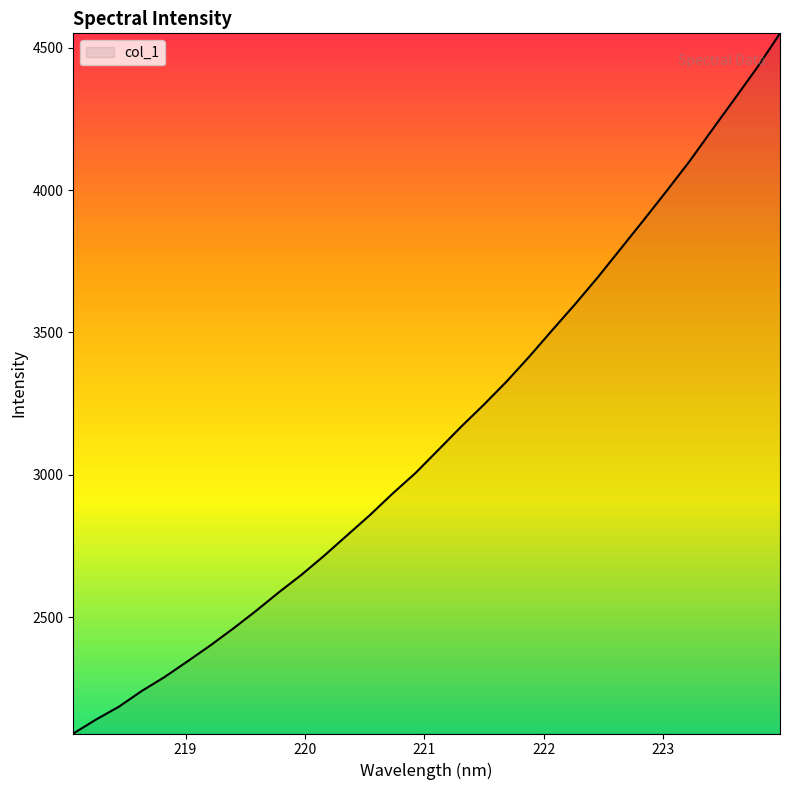

What is the smallest value displayed?

2092.0